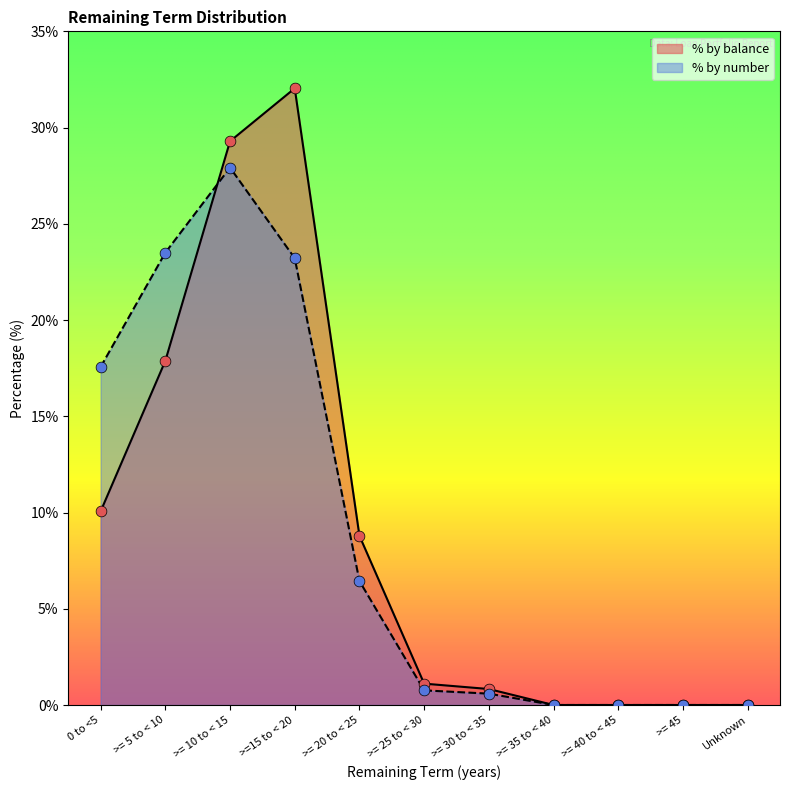

What is the total value across all series at >= 30 to < 35?

1.4